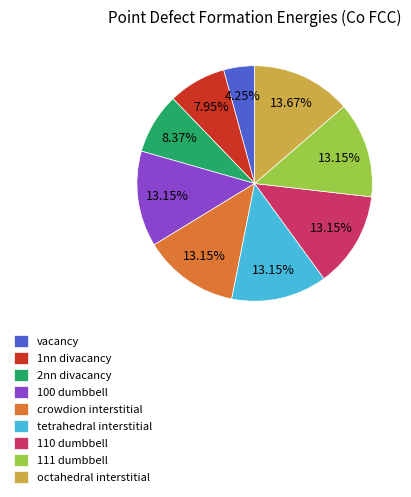

What is the largest slice in the pie chart?

octahedral interstitial